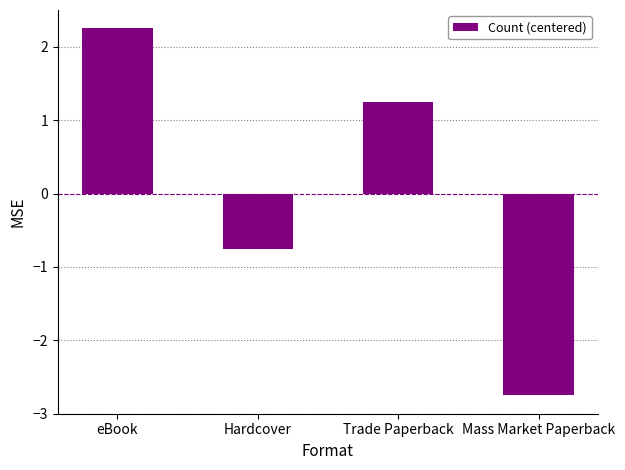

What is the difference between the values at Trade Paperback and eBook?

1.0